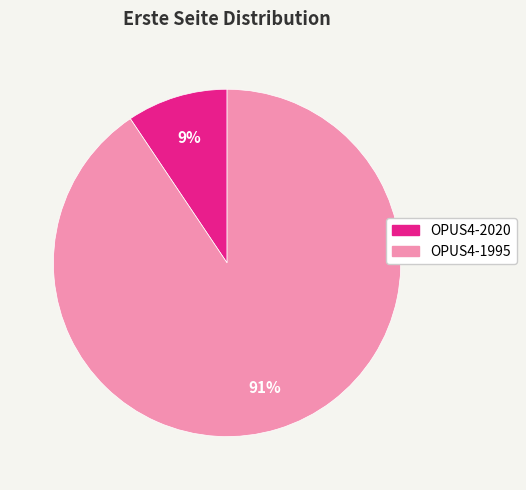

Do OPUS4-1995 and OPUS4-2020 together represent more than half of the pie?

Yes